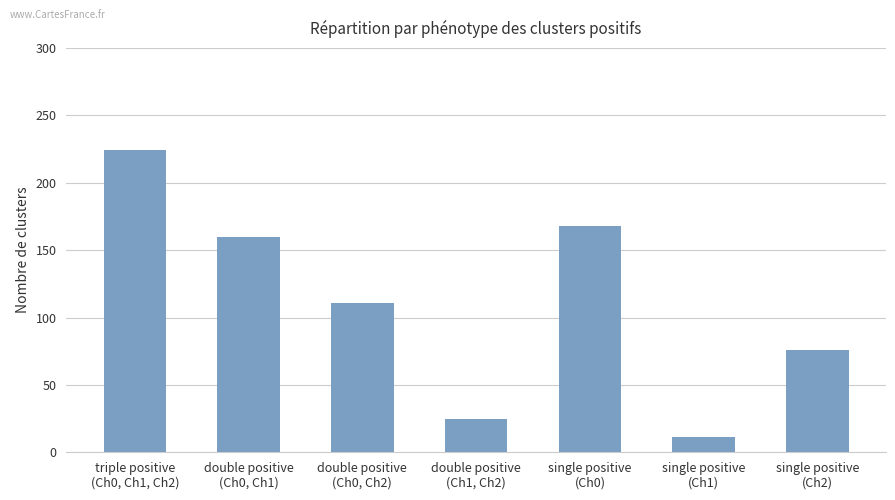

What is the average value?

111